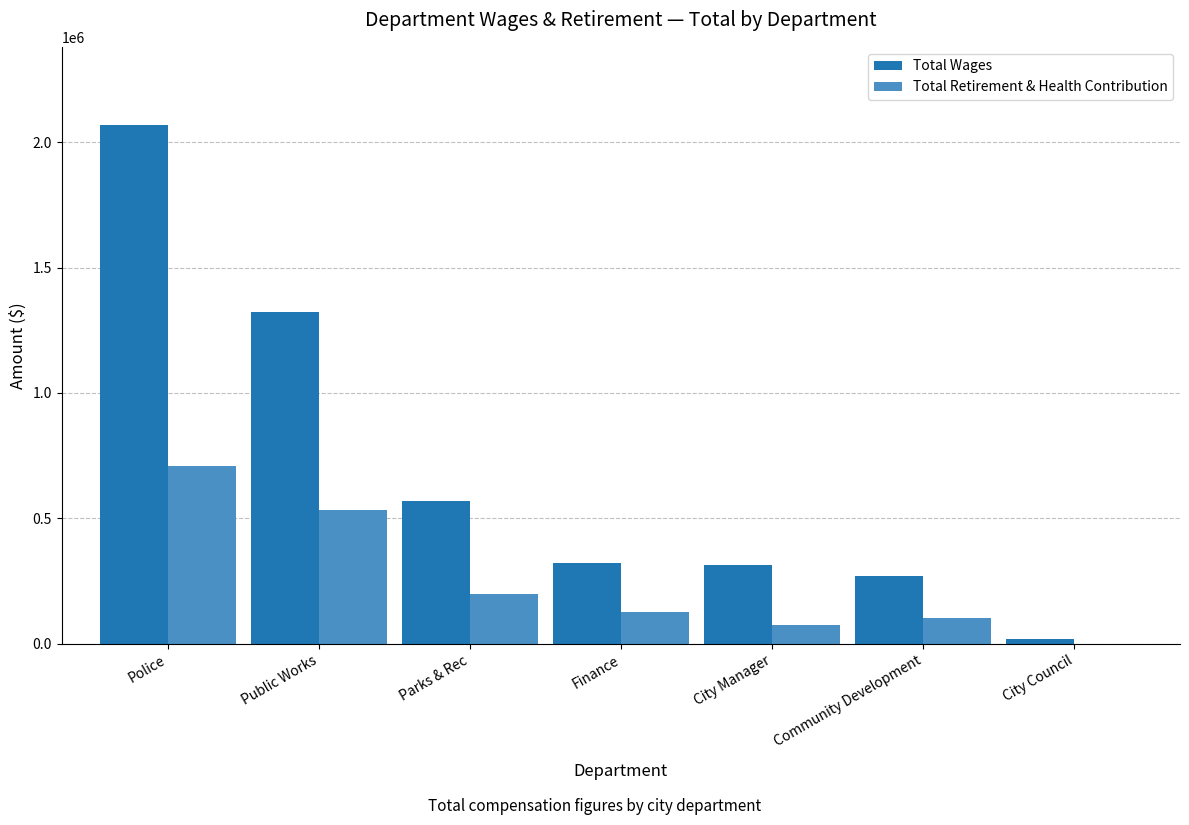

Which series has the widest spread of values?

Total Wages